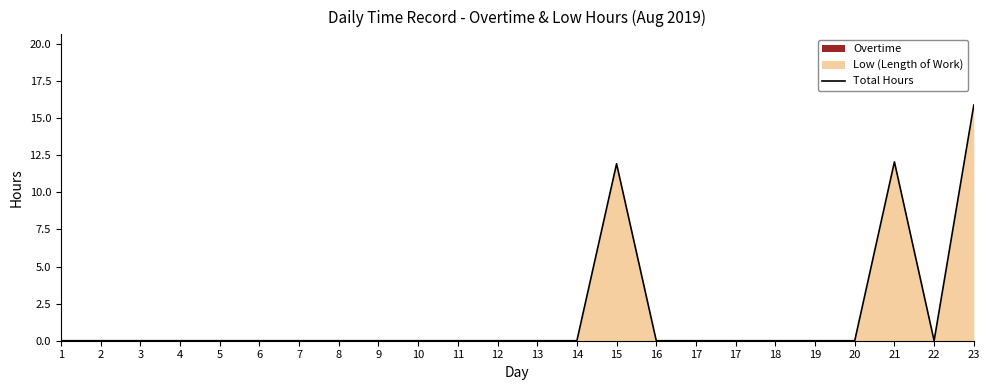

How many values are above zero?

3